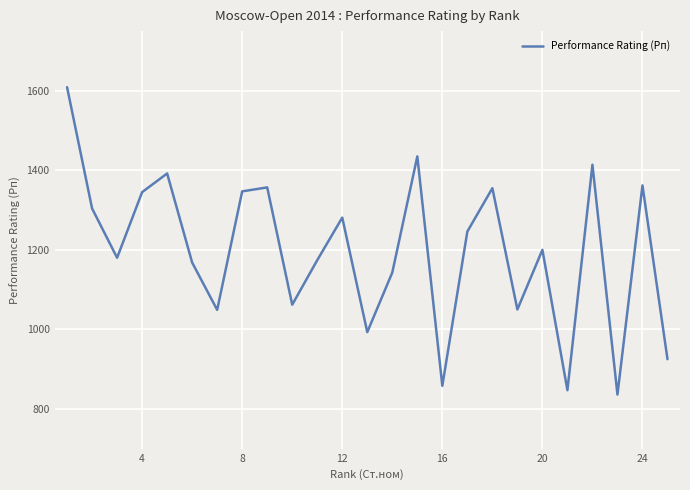

Is this an area chart (filled region under the line)?

No